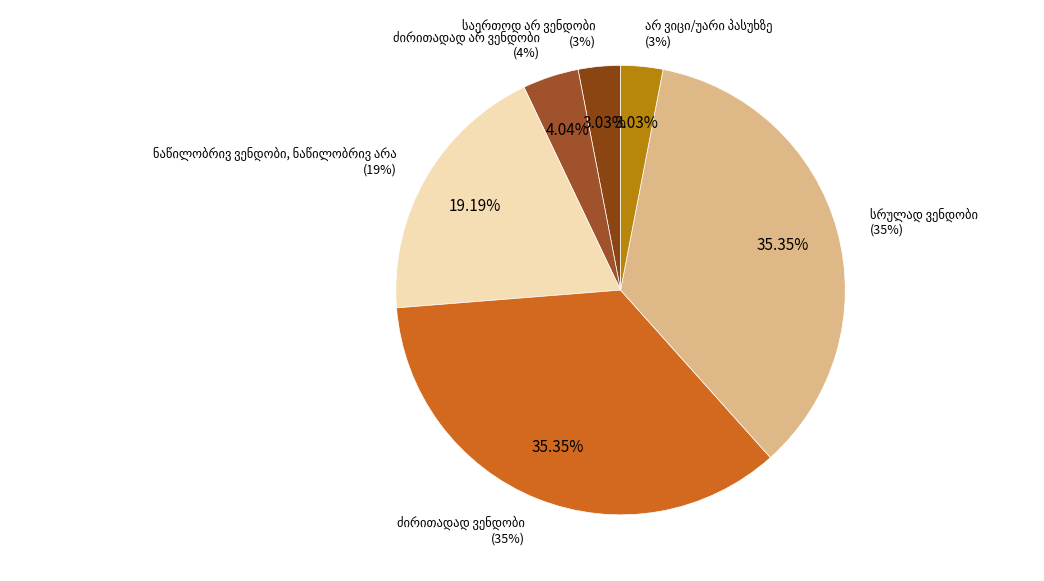

Combined, do ნაწილობრივ ვენდობი, ნაწილობრივ არა and არ ვიცი/უარი პასუხზე account for over 50%?

No